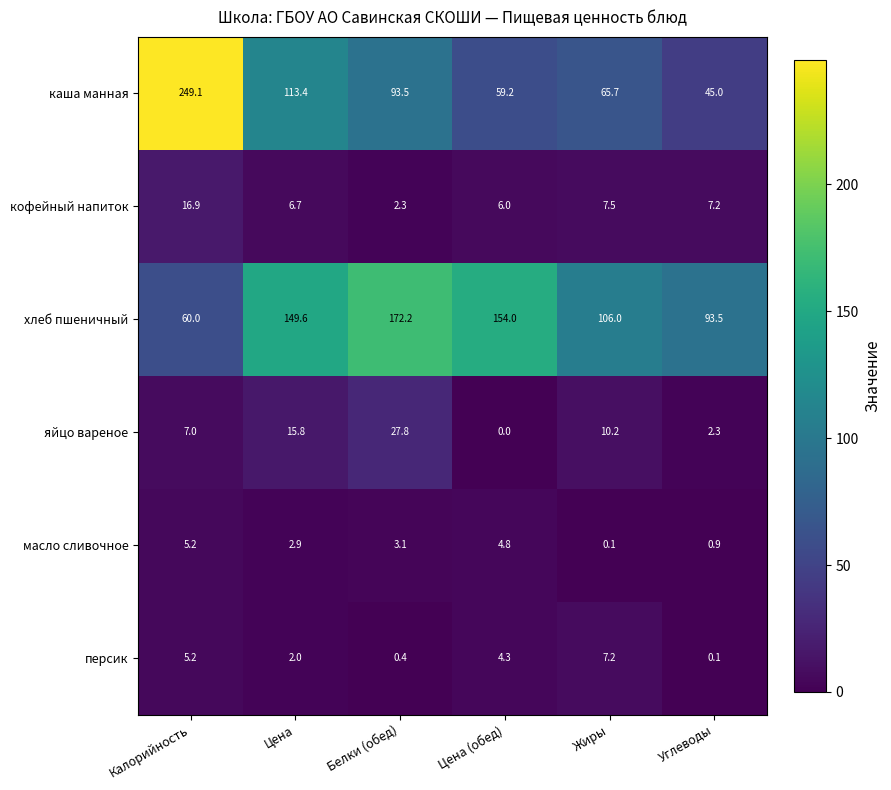

How many categories are shown in the chart?

6